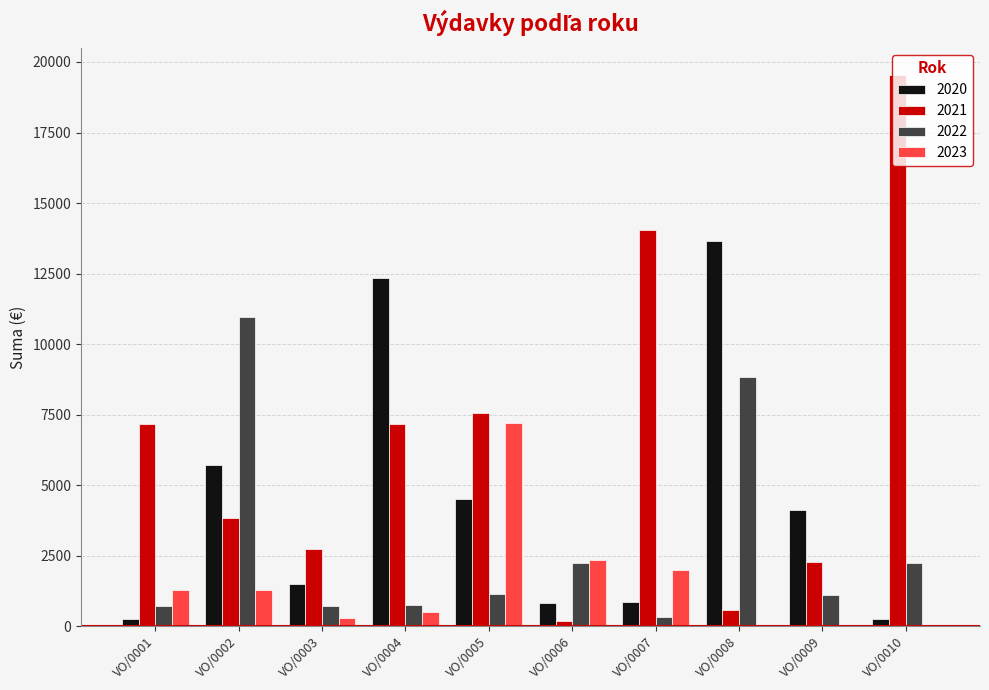

At which category does the chart reach its peak across all series?

VO/0010